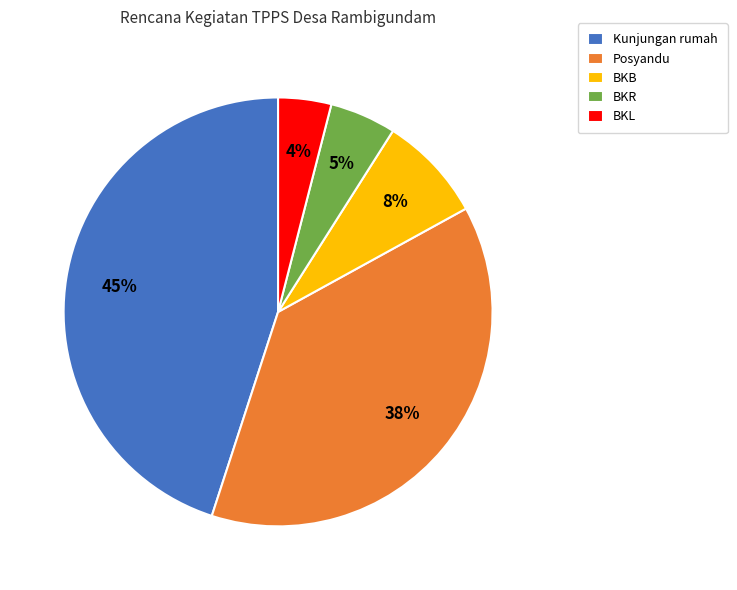

Combined, do BKR and BKB account for over 50%?

No